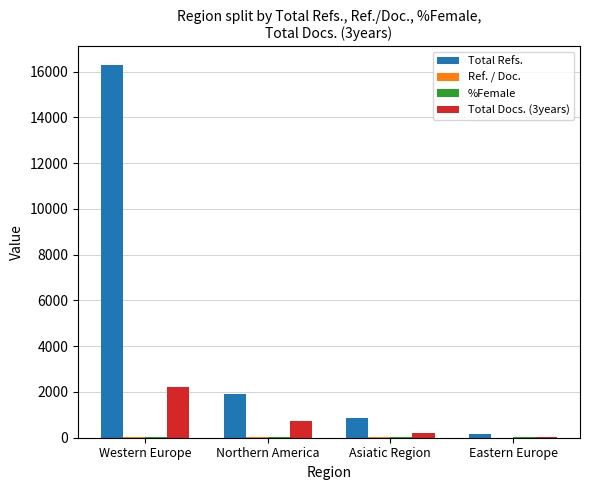

Between Northern America and Eastern Europe, which series saw the biggest shift?

Total Refs.